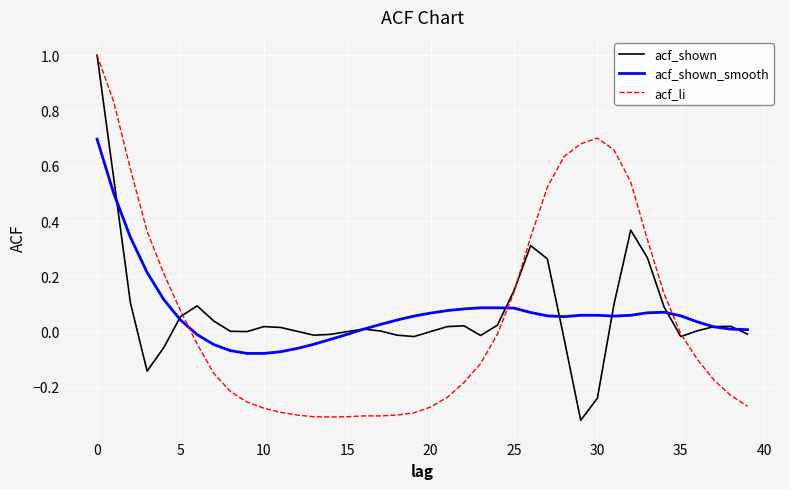

What is the greatest value displayed?

1.0